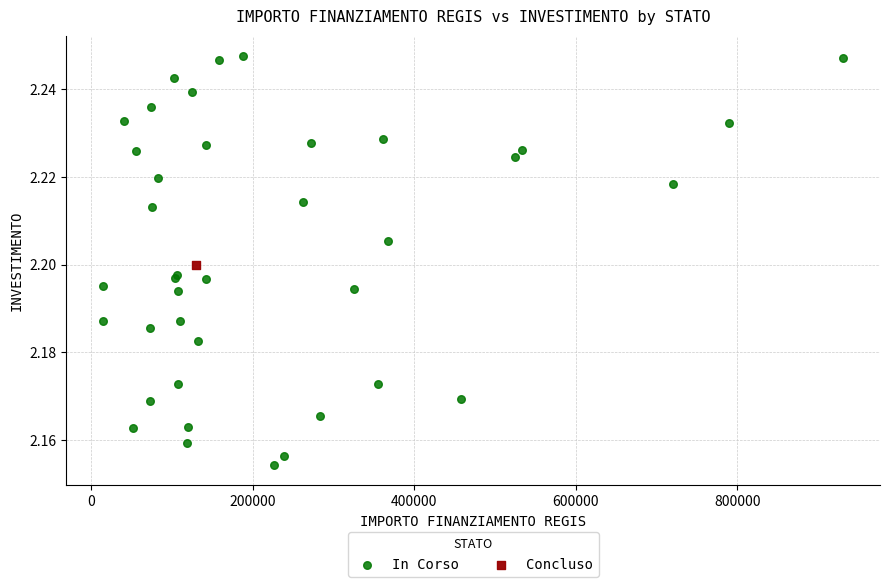

What are all the series names shown in the legend?

In Corso, Concluso